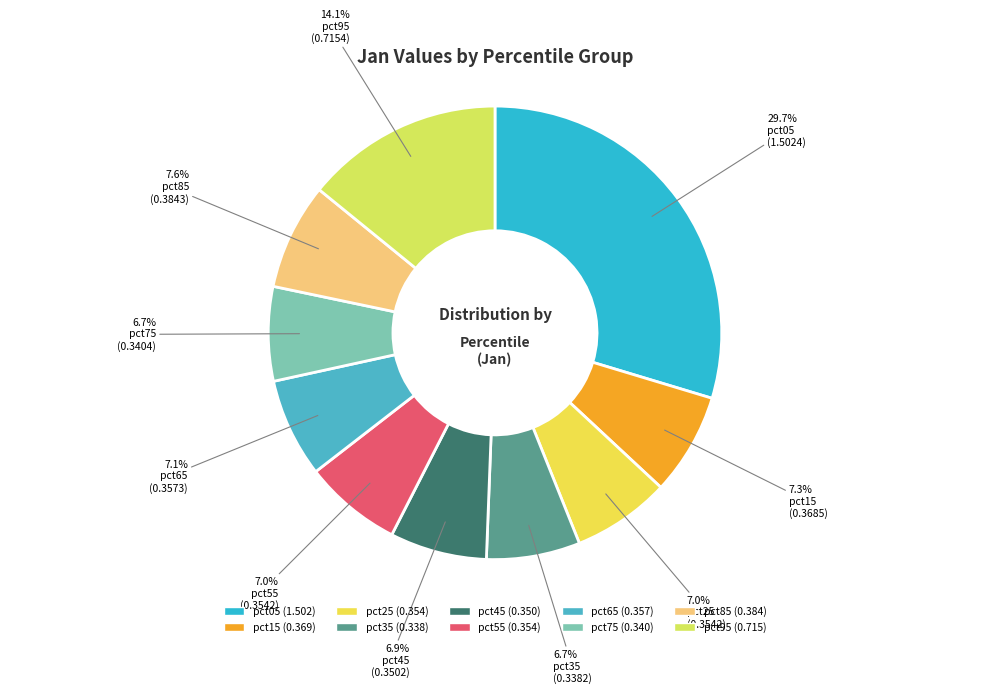

To the nearest percent, what percentage of the pie is pct15?

7%